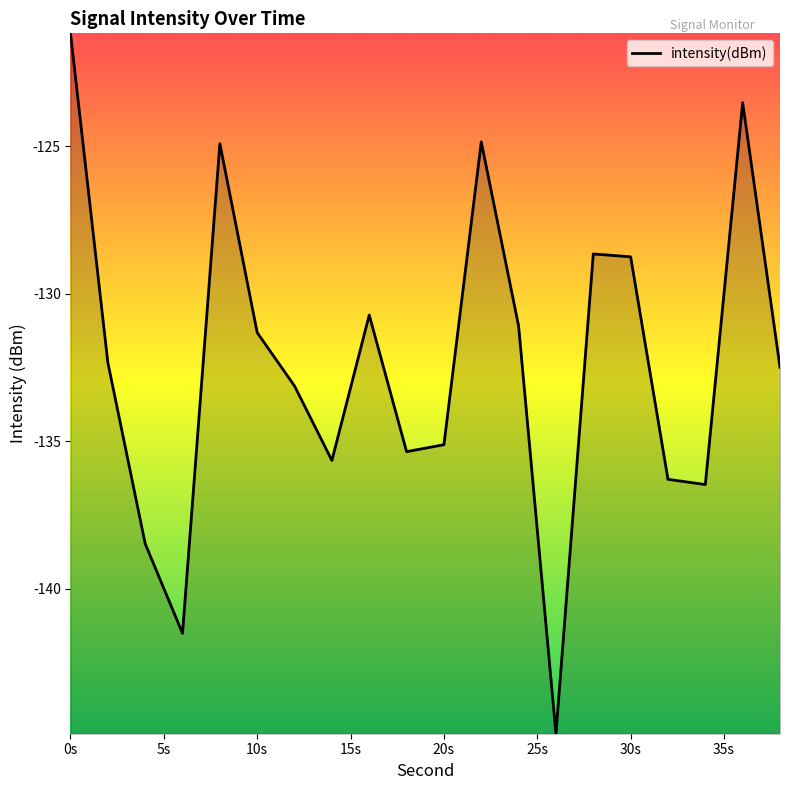

What is the difference between the maximum and minimum values?

23.8